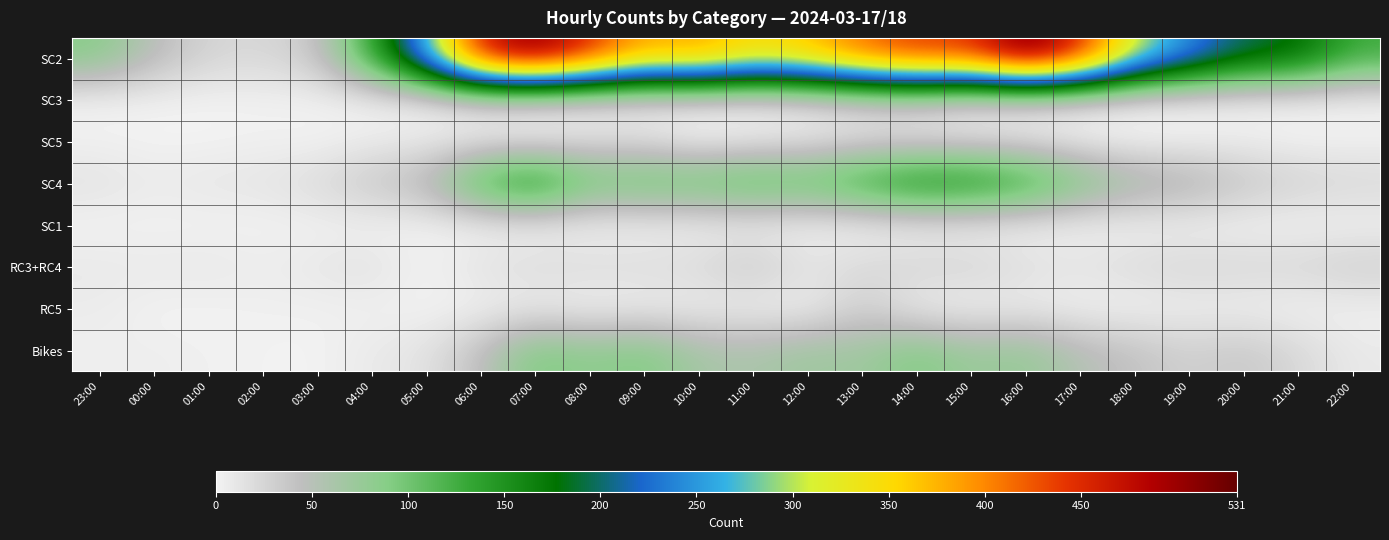

Which series has the largest range (max minus min)?

SC2